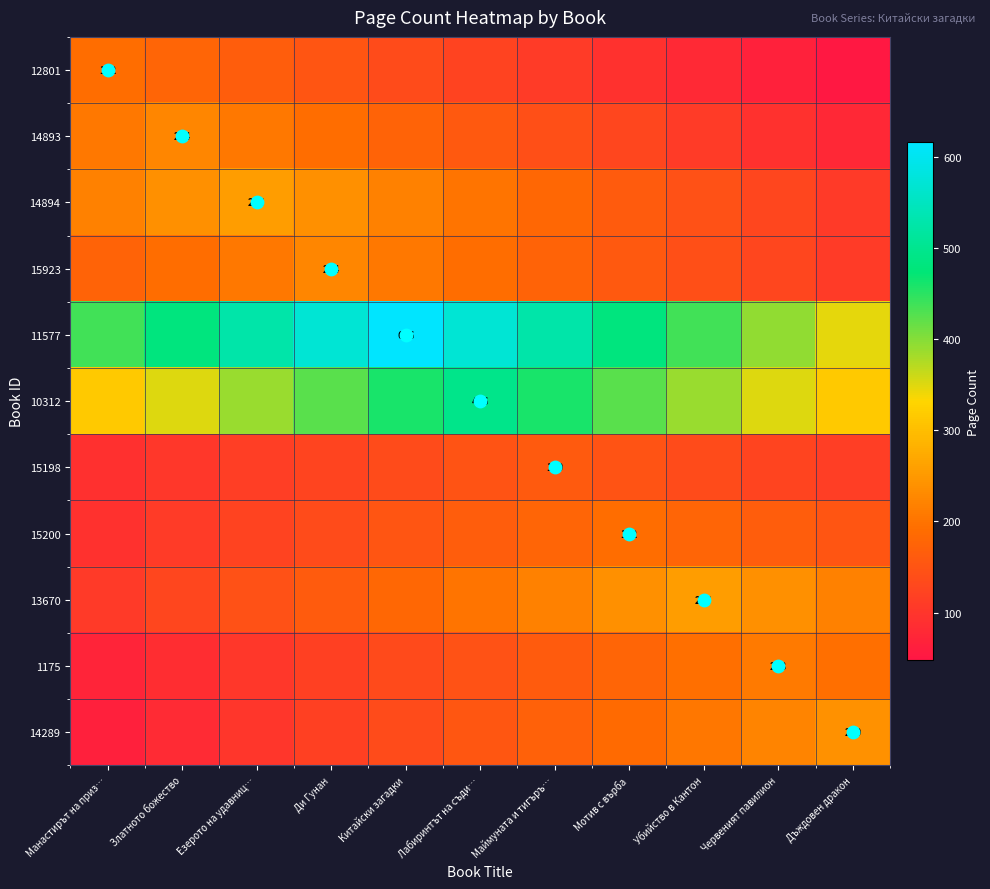

At which category does the chart reach its peak across all series?

Китайски загадки